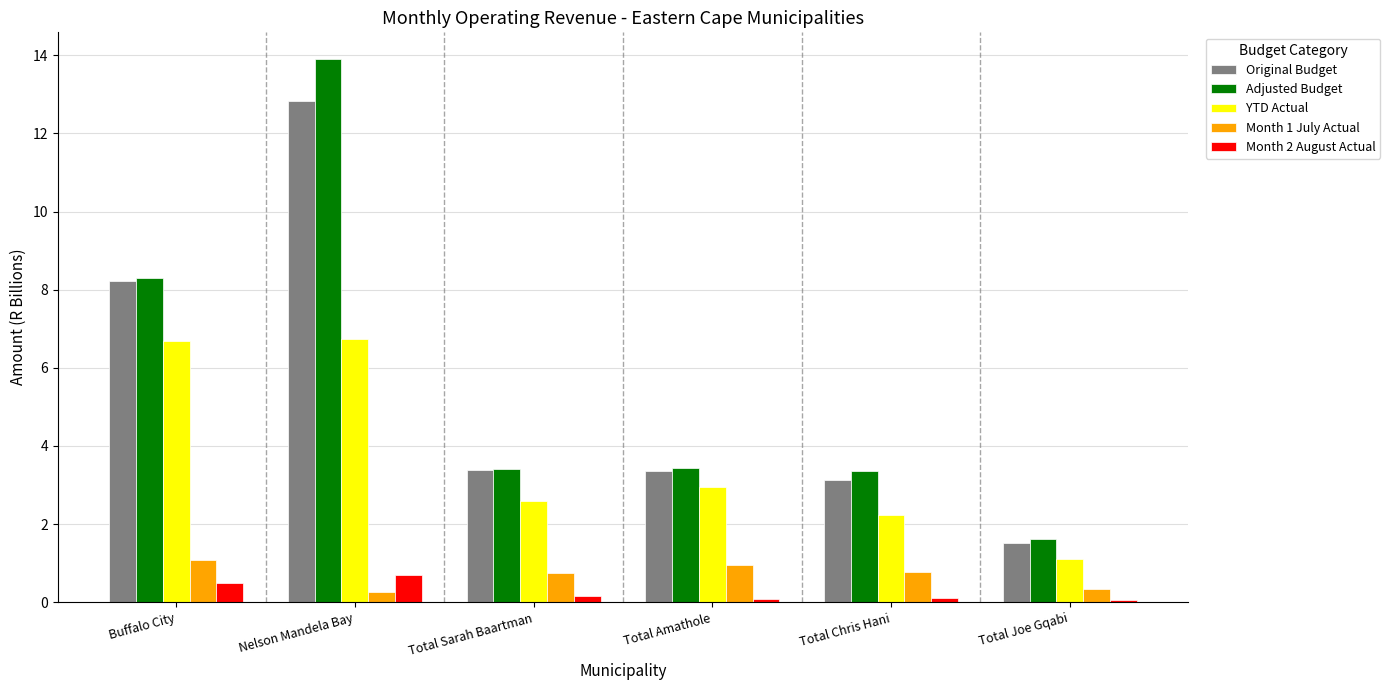

Is it true that Adjusted Budget equals 1.6 at Total Joe Gqabi?

True